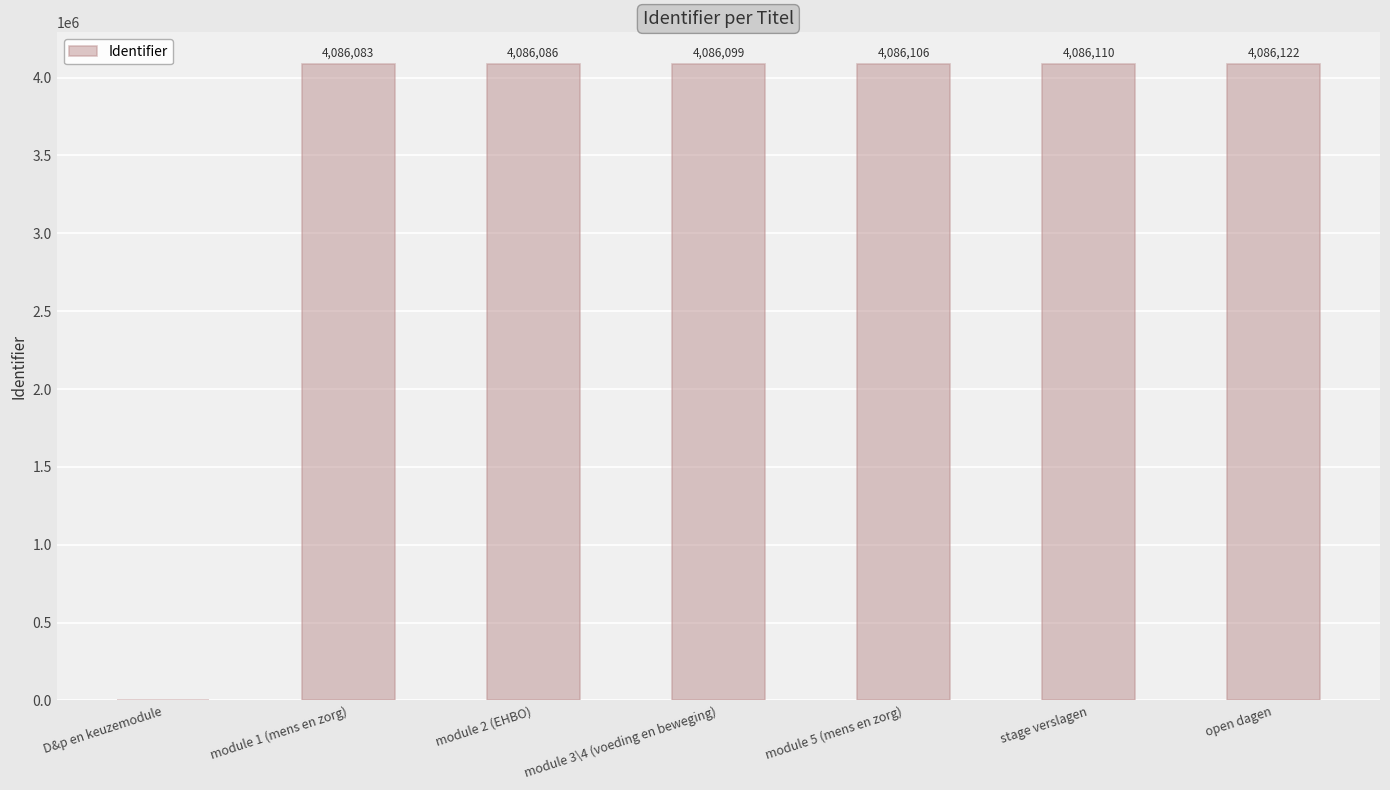

The chart shows a value of 2328817 at module 5 (mens en zorg). True or false?

False